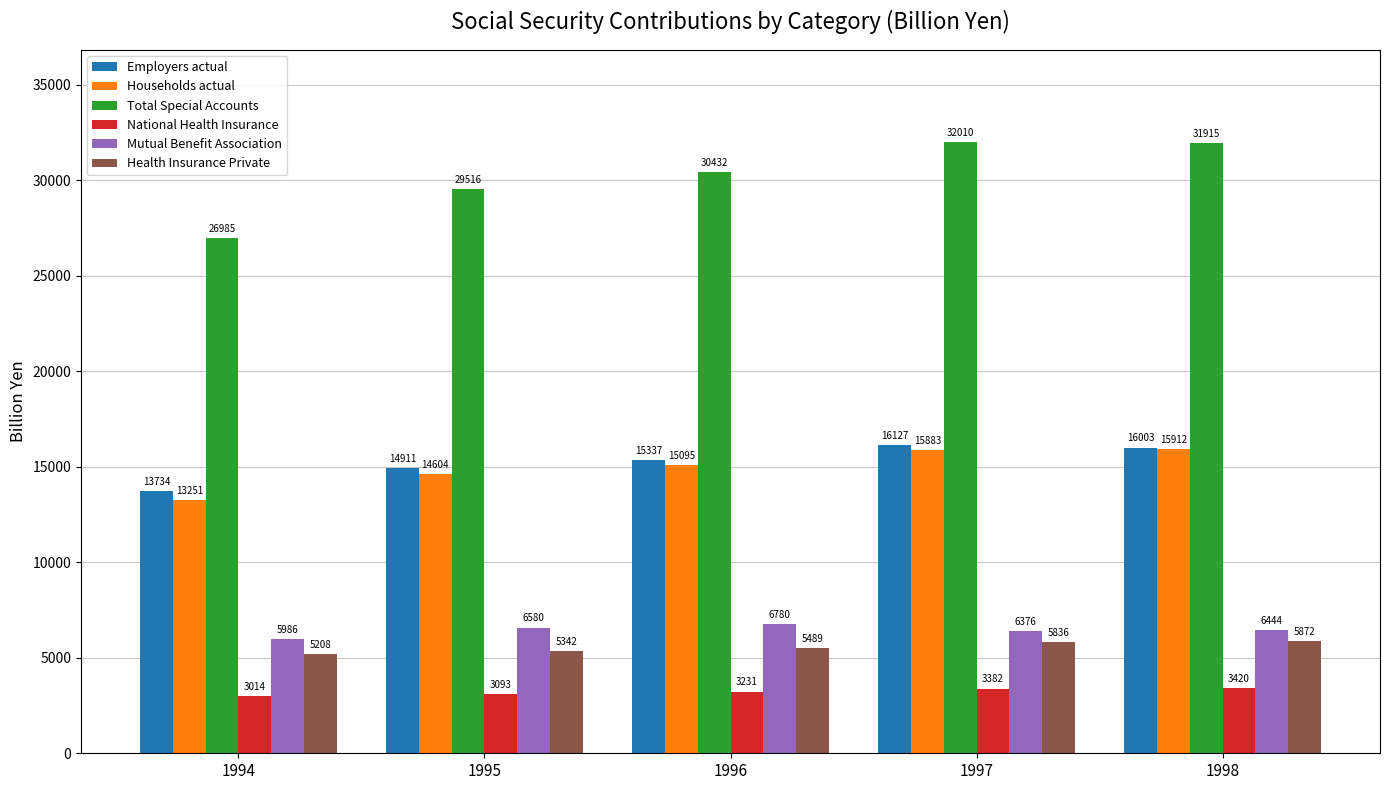

What is the value of the Total Special Accounts bar at the 4th from the left?

32010.5